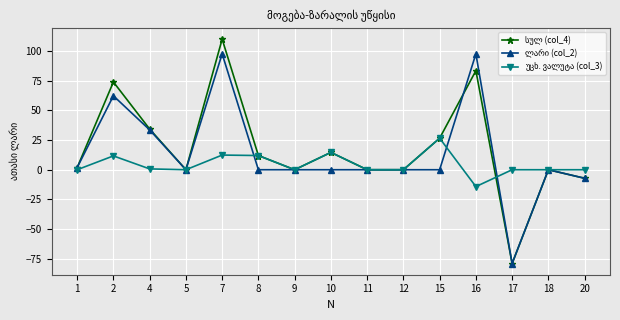

What is the total value across all series at 8?

23.9